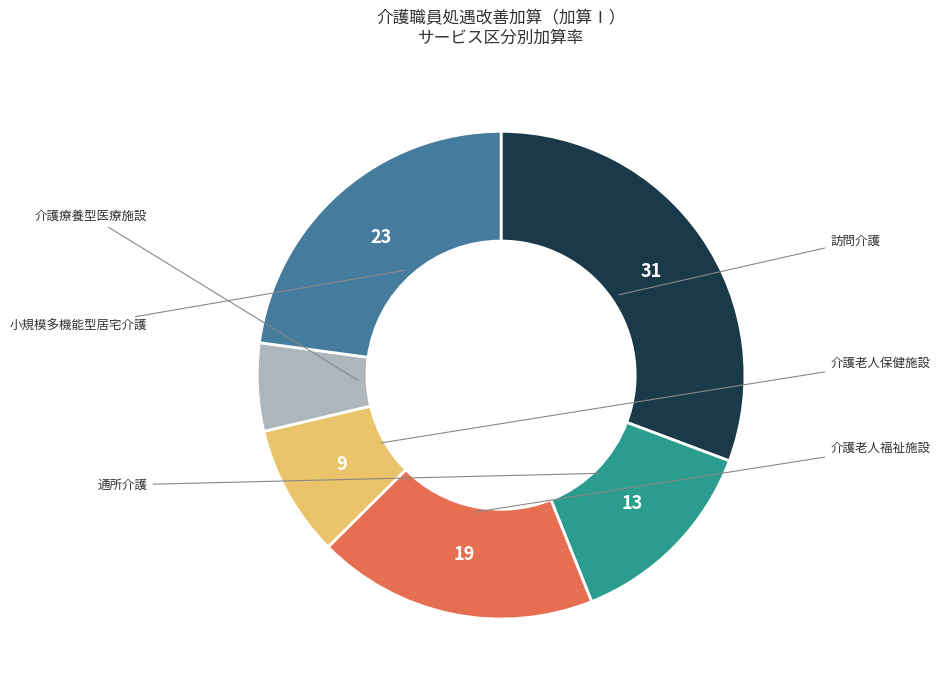

Is there any slice that represents more than half of the pie?

No